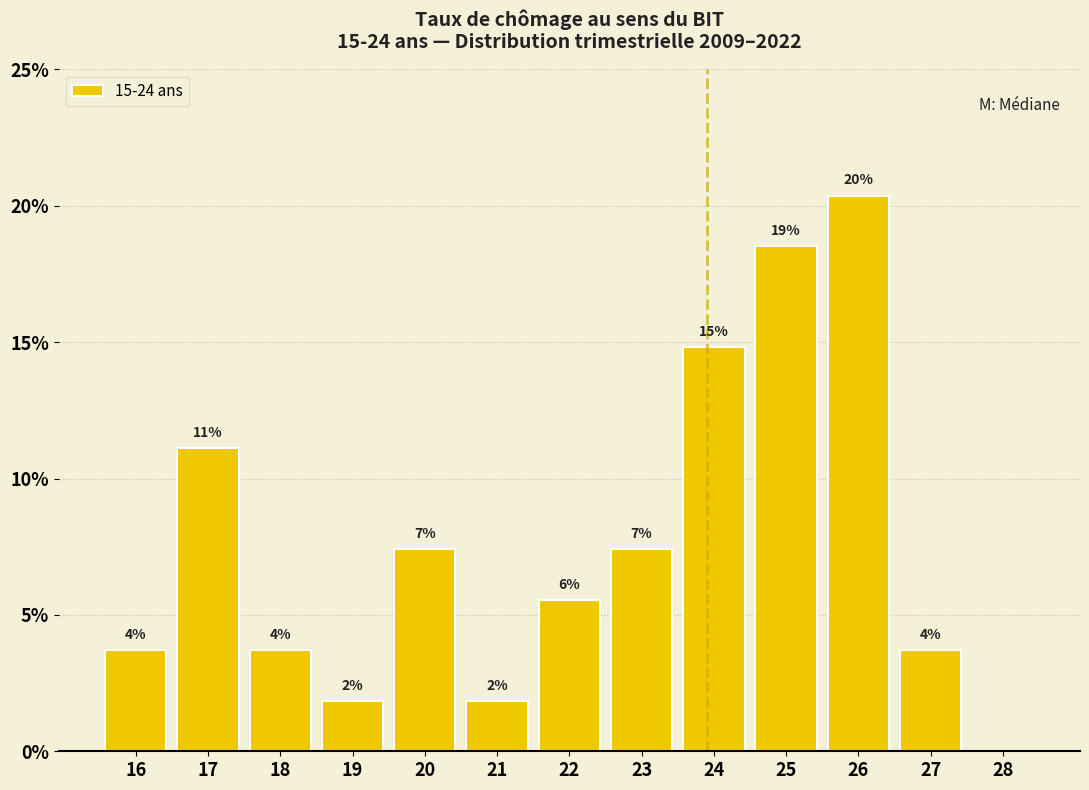

Are the bars horizontal?

No